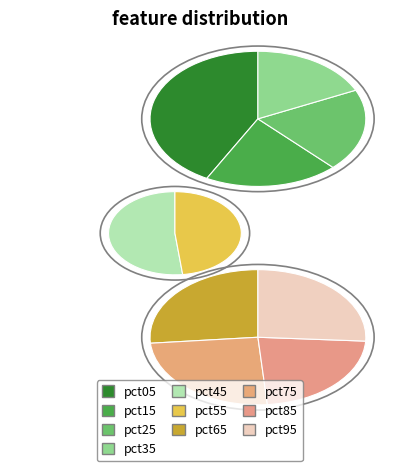

Does any single category account for the majority?

No